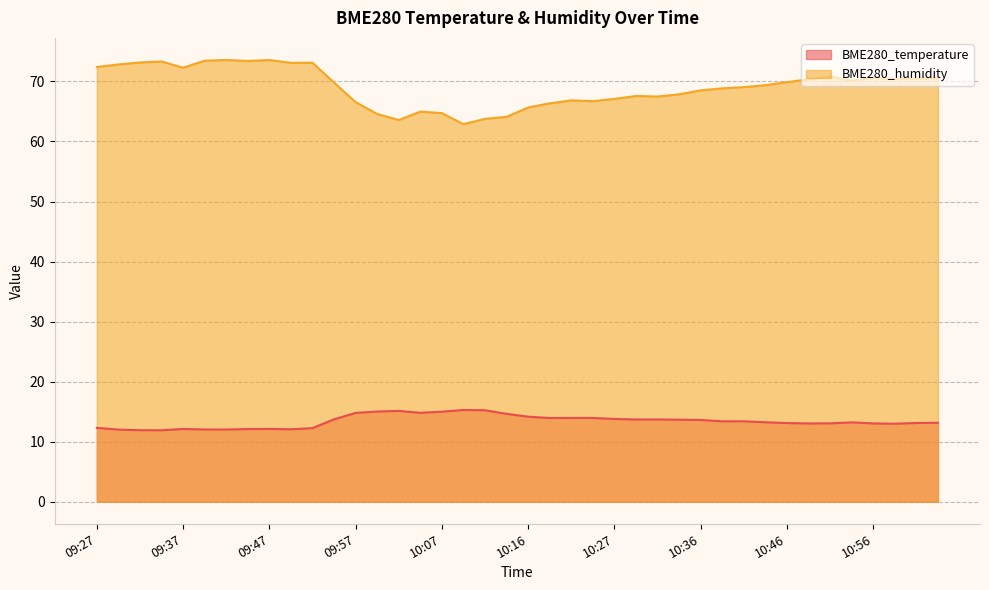

True or false: BME280_humidity has more than 1 interior local peaks.

True